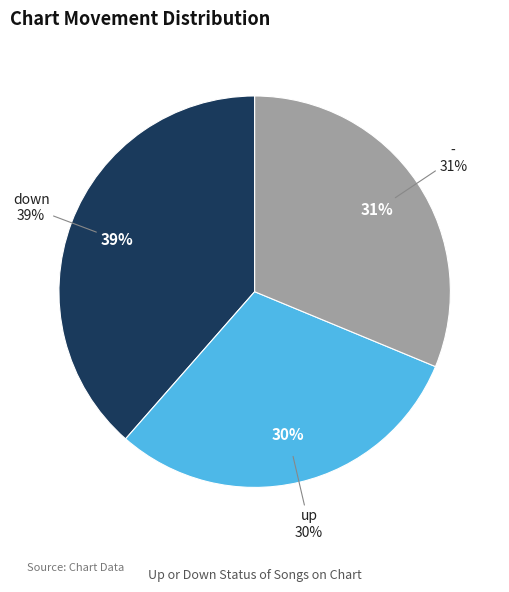

Which slice is the smallest?

up